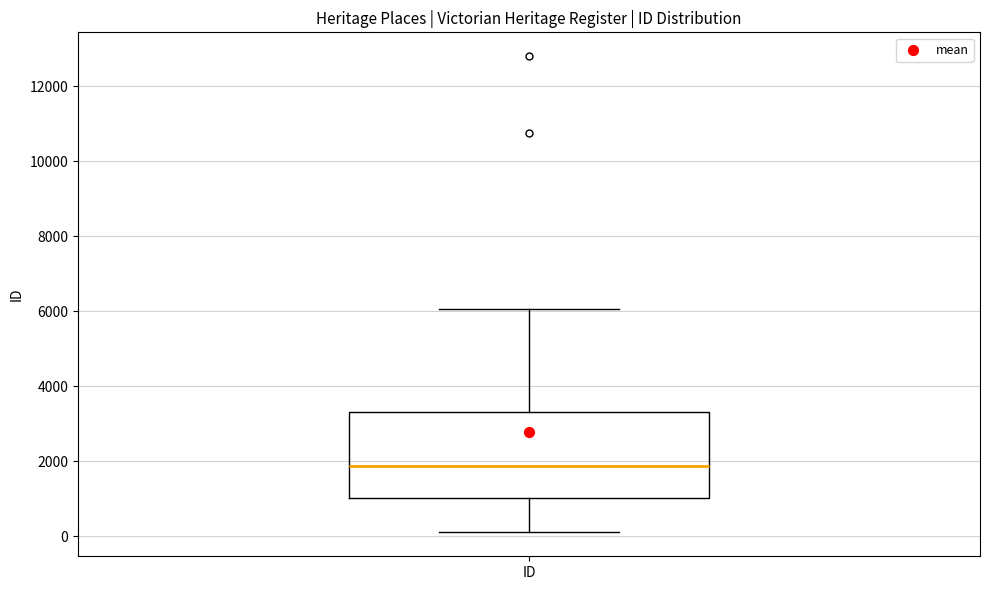

Transcribe this box plot: give where the median line is, the range the box spans, and where the two whiskers end, as read against the y-axis. The values are not printed on the chart, so give them approximately, as read against the axis.

median 1800, box 1000 to 3400, whiskers 0 to 6000